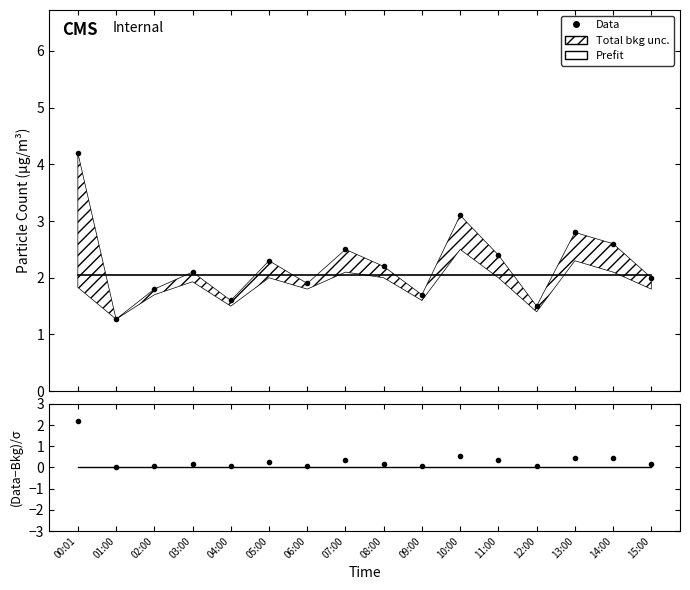

At which label does Data reach its peak?

00:01